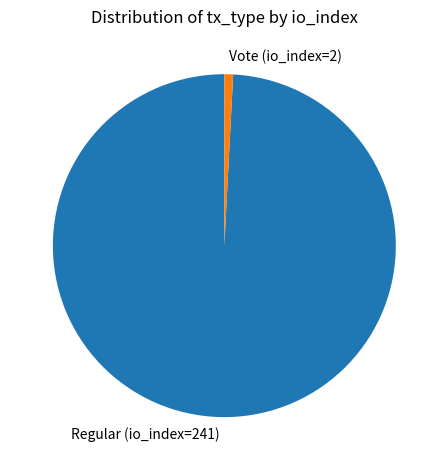

Rank the categories by value from highest to lowest.

Regular (io_index=241), Vote (io_index=2)